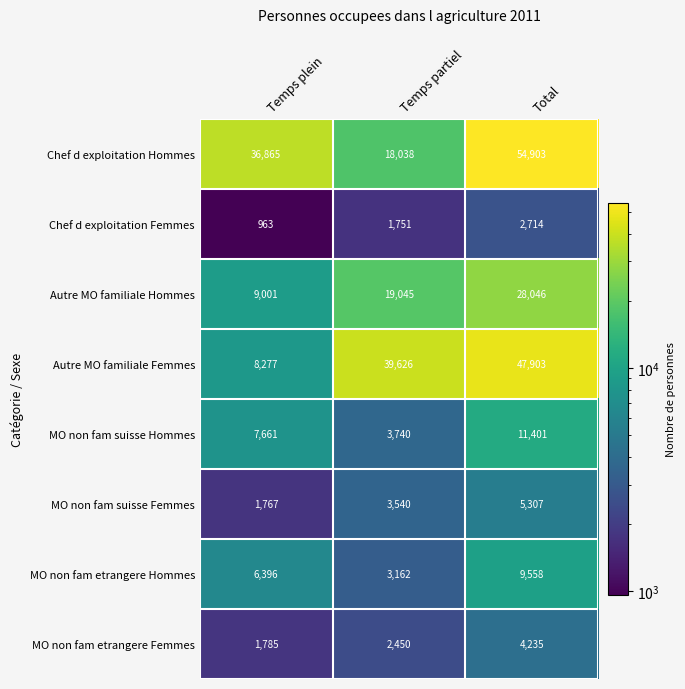

How many MO non fam suisse Femmes values are between 1767 and 5307?

3